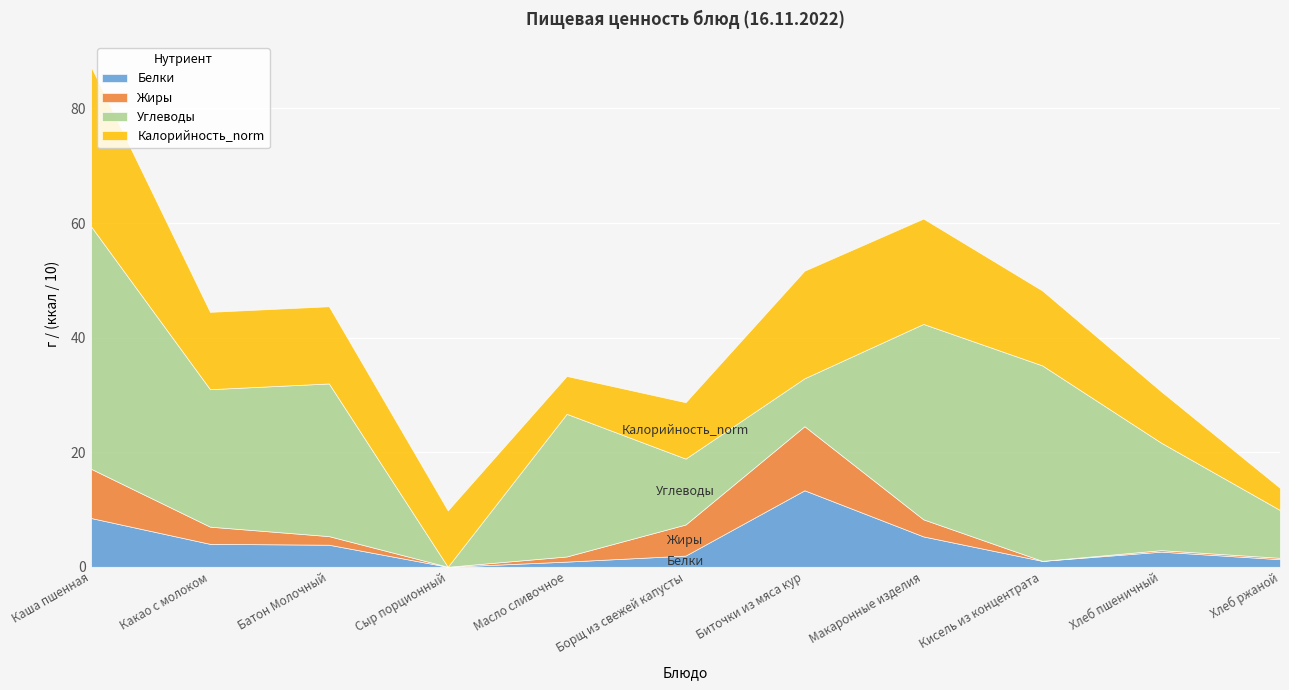

What is the label of the 2nd point from the right?

Хлеб пшеничный